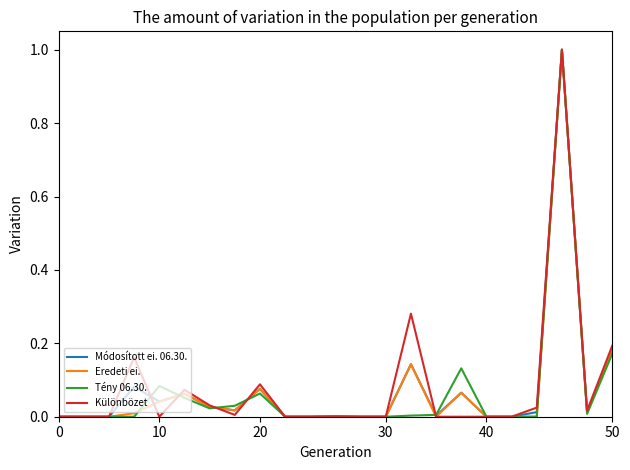

What is the highest value of the Különbözet series?

1.0